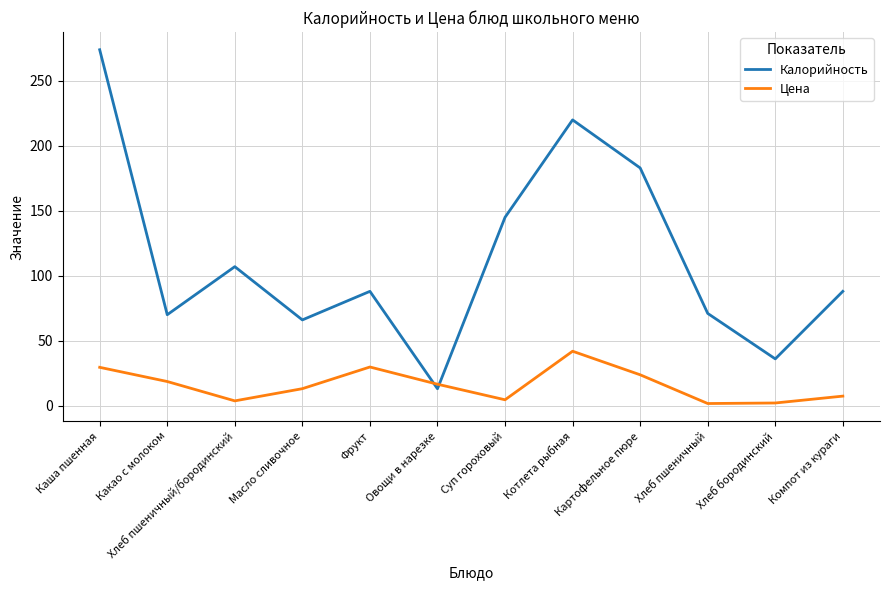

What is the sum of the Калорийность values at Фрукт and Овощи в нарезке?

101.0